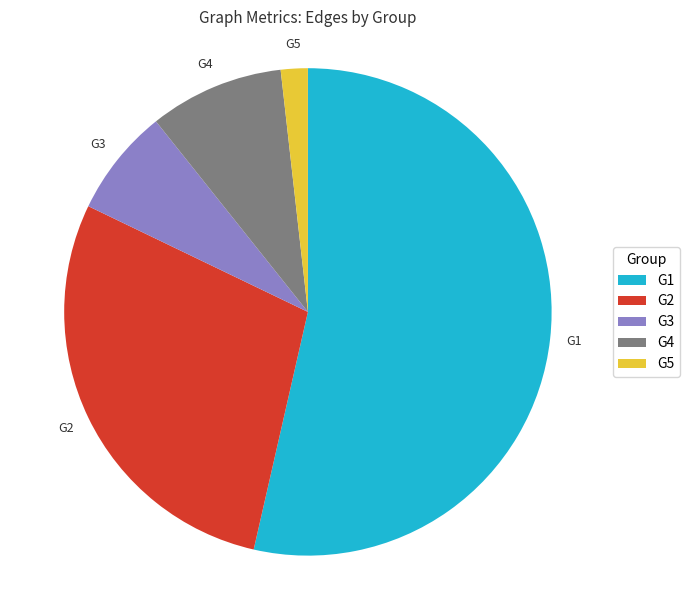

Which category has the smallest portion of the pie?

G5